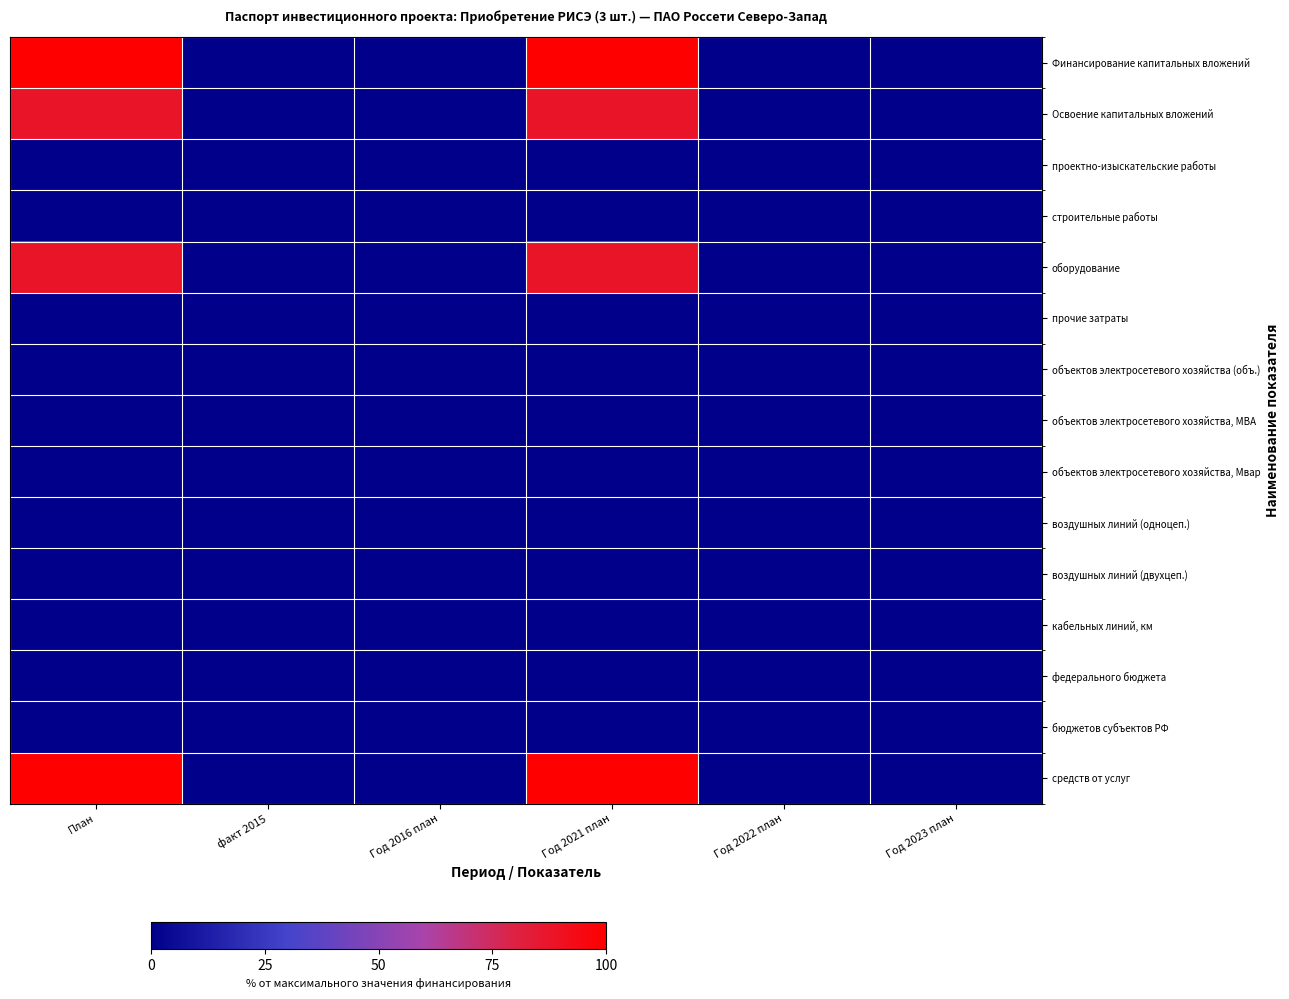

Reading left to right, extract all data points from this chart.

Финансирование капитальных вложений: План=100.0	факт 2015=0.0	Год 2016 план=0.0	Год 2021 план=100.0	Год 2022 план=0.0	Год 2023 план=0.0
Освоение капитальных вложений: План=87.5	факт 2015=0.0	Год 2016 план=0.0	Год 2021 план=87.5	Год 2022 план=0.0	Год 2023 план=0.0
проектно-изыскательские работы: План=0.0	факт 2015=0.0	Год 2016 план=0.0	Год 2021 план=0.0	Год 2022 план=0.0	Год 2023 план=0.0
строительные работы: План=0.0	факт 2015=0.0	Год 2016 план=0.0	Год 2021 план=0.0	Год 2022 план=0.0	Год 2023 план=0.0
оборудование: План=87.5	факт 2015=0.0	Год 2016 план=0.0	Год 2021 план=87.5	Год 2022 план=0.0	Год 2023 план=0.0
прочие затраты: План=0.0	факт 2015=0.0	Год 2016 план=0.0	Год 2021 план=0.0	Год 2022 план=0.0	Год 2023 план=0.0
объектов электросетевого хозяйства (объ.): План=0.0	факт 2015=0.0	Год 2016 план=0.0	Год 2021 план=0.0	Год 2022 план=0.0	Год 2023 план=0.0
объектов электросетевого хозяйства, МВА: План=0.0	факт 2015=0.0	Год 2016 план=0.0	Год 2021 план=0.0	Год 2022 план=0.0	Год 2023 план=0.0
объектов электросетевого хозяйства, Мвар: План=0.0	факт 2015=0.0	Год 2016 план=0.0	Год 2021 план=0.0	Год 2022 план=0.0	Год 2023 план=0.0
воздушных линий (одноцеп.): План=0.0	факт 2015=0.0	Год 2016 план=0.0	Год 2021 план=0.0	Год 2022 план=0.0	Год 2023 план=0.0
воздушных линий (двухцеп.): План=0.0	факт 2015=0.0	Год 2016 план=0.0	Год 2021 план=0.0	Год 2022 план=0.0	Год 2023 план=0.0
кабельных линий, км: План=0.0	факт 2015=0.0	Год 2016 план=0.0	Год 2021 план=0.0	Год 2022 план=0.0	Год 2023 план=0.0
федерального бюджета: План=0.0	факт 2015=0.0	Год 2016 план=0.0	Год 2021 план=0.0	Год 2022 план=0.0	Год 2023 план=0.0
бюджетов субъектов РФ: План=0.0	факт 2015=0.0	Год 2016 план=0.0	Год 2021 план=0.0	Год 2022 план=0.0	Год 2023 план=0.0
средств от услуг: План=100.0	факт 2015=0.0	Год 2016 план=0.0	Год 2021 план=100.0	Год 2022 план=0.0	Год 2023 план=0.0